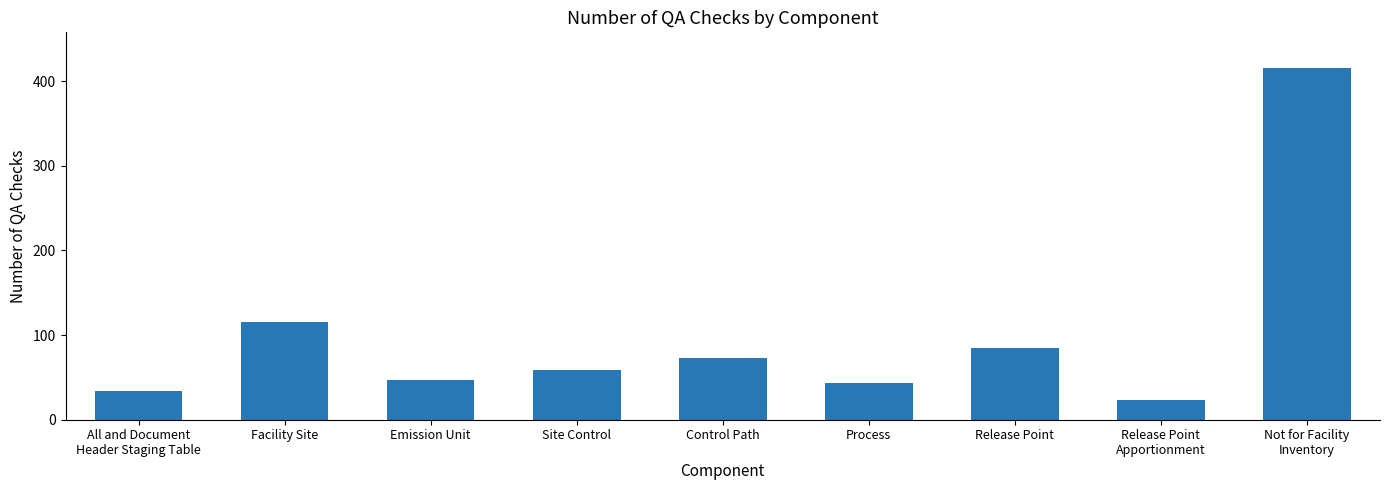

Between Release Point
Apportionment and Emission Unit, which is larger?

Emission Unit